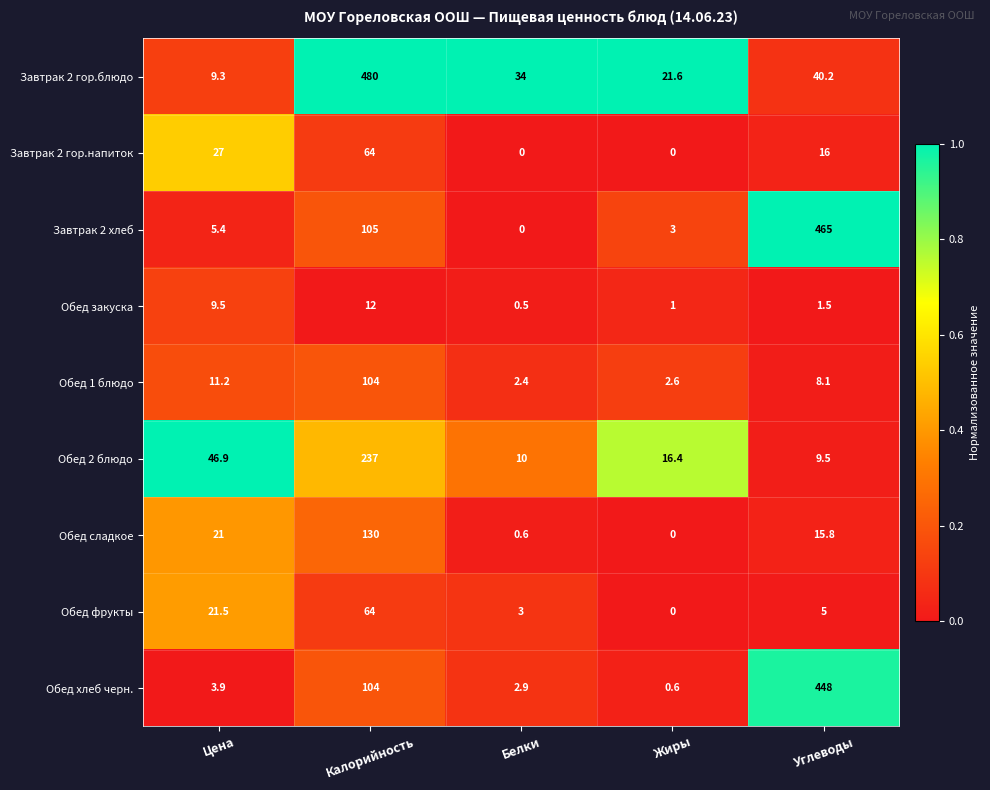

List the labels in order of Обед 1 блюдо value, largest first.

Калорийность, Цена, Углеводы, Жиры, Белки